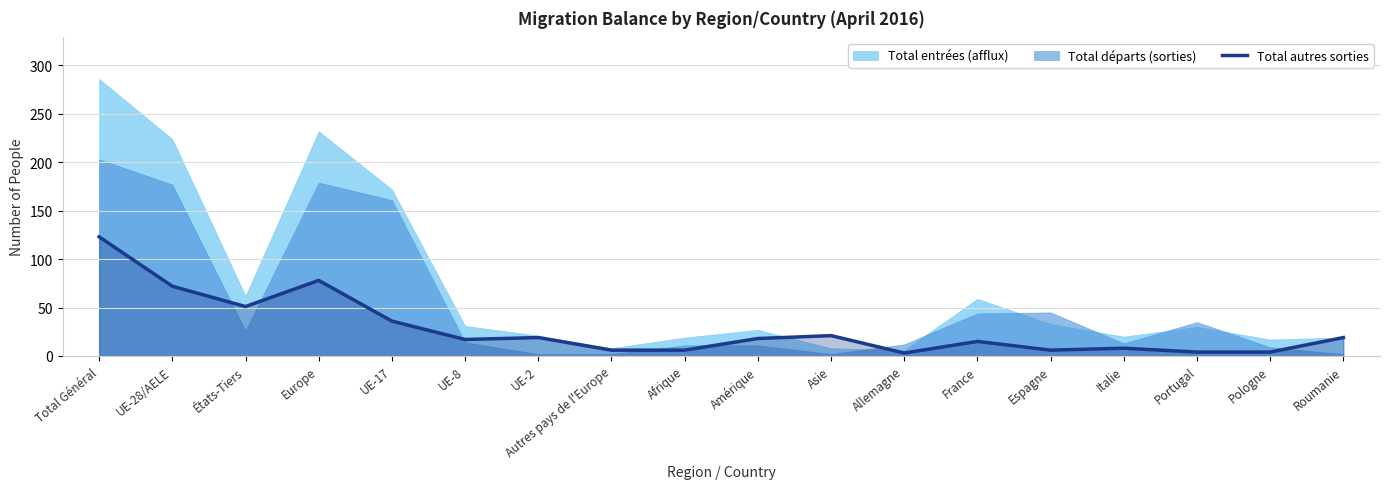

What is the sum of the values at États-Tiers and UE-28/AELE?

123